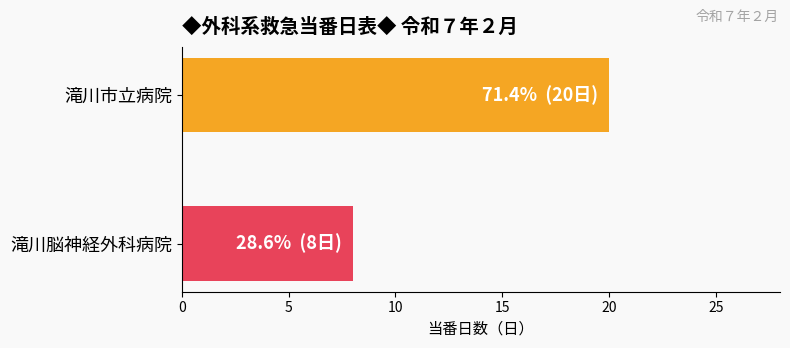

Does the chart contain stacked bars?

No